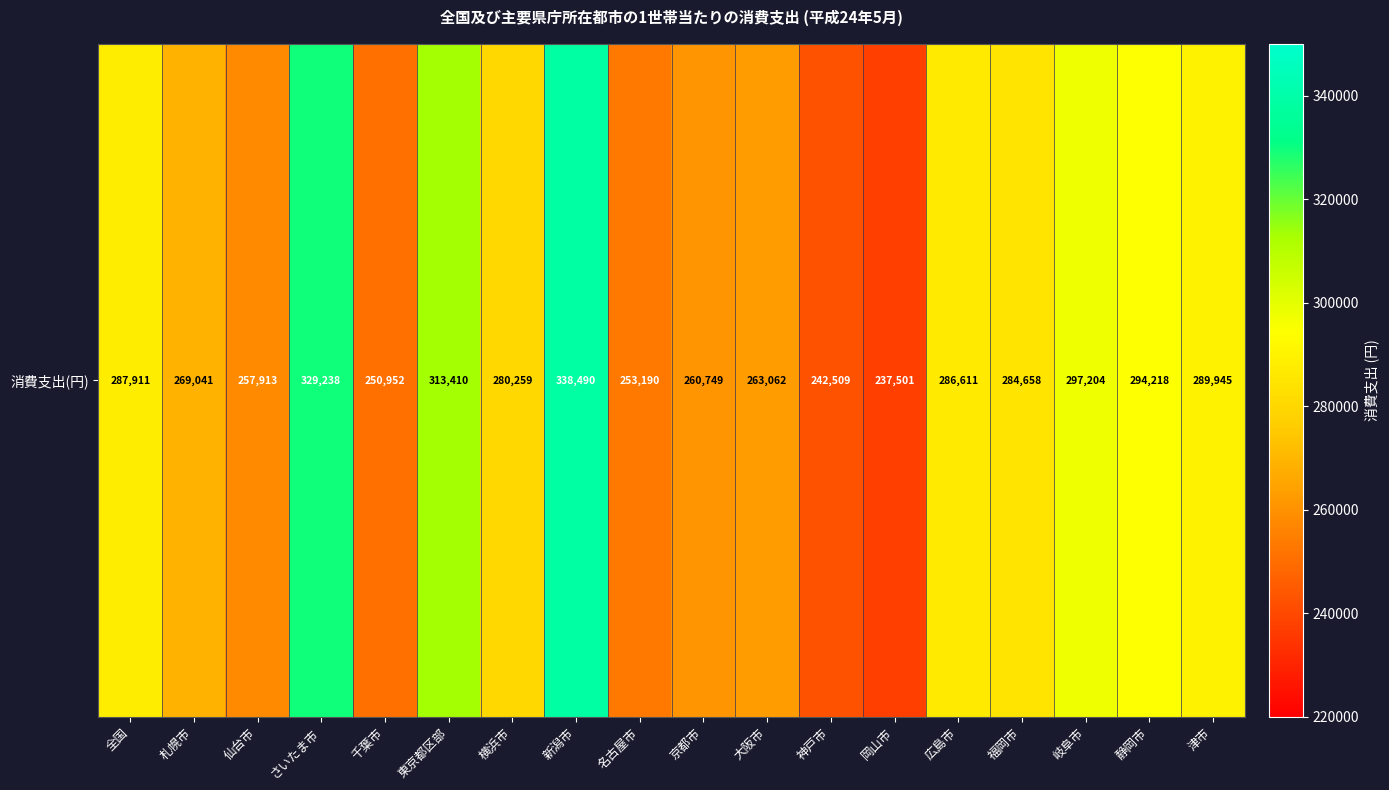

Count the number of categories in the chart.

18